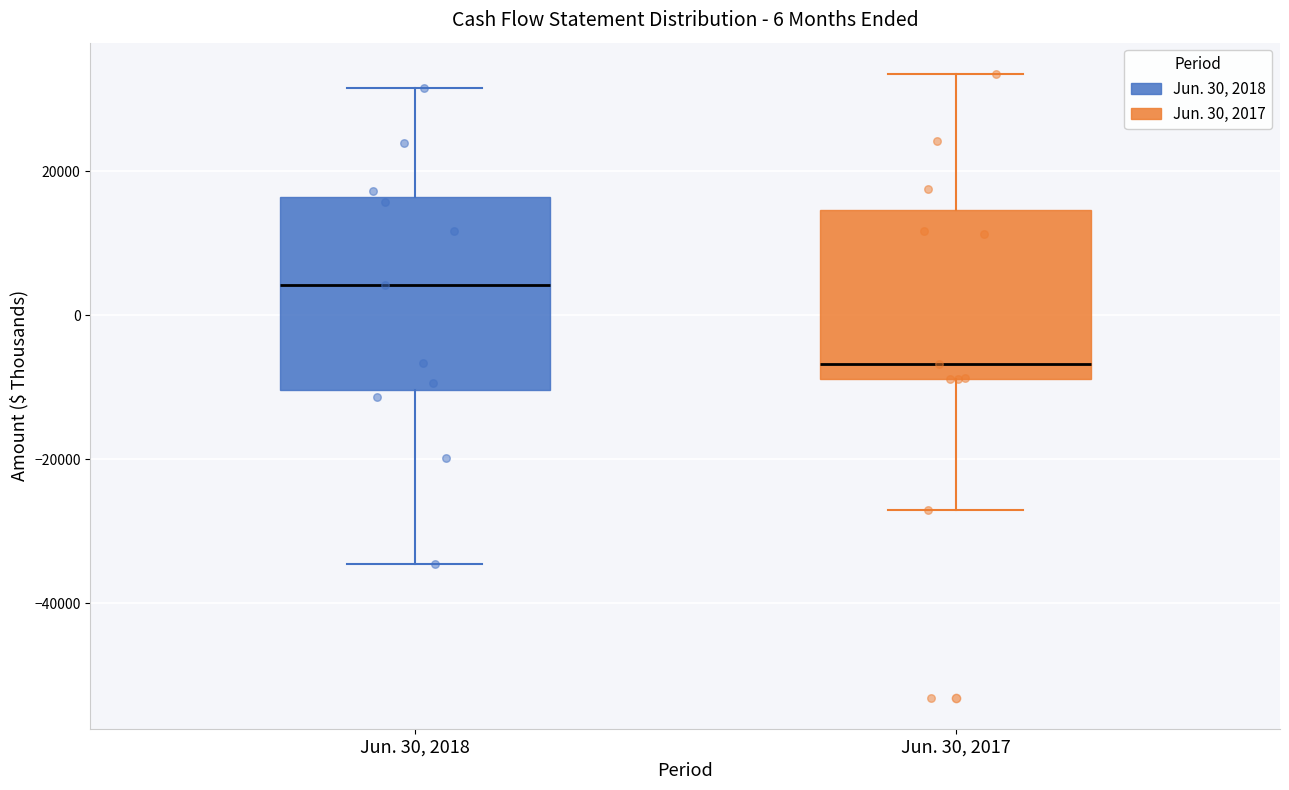

Comparing the boxes themselves (not the whiskers), which one is the tallest?

Jun. 30, 2018